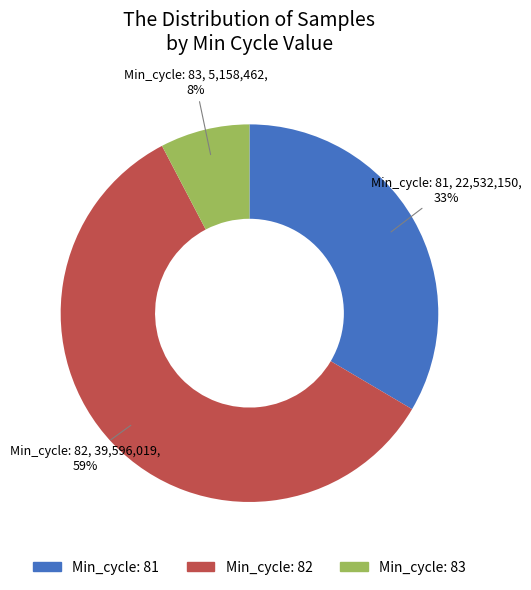

Is Min_cycle: 82 the majority of the pie?

Yes